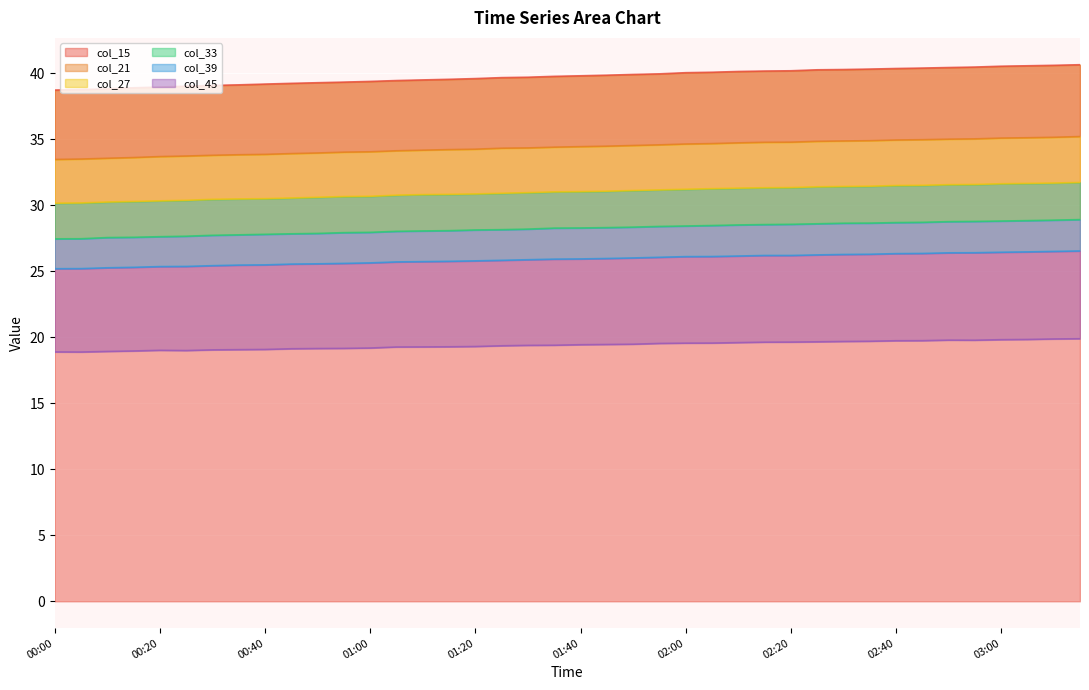

What is the label of the 5th point from the left?

00:20